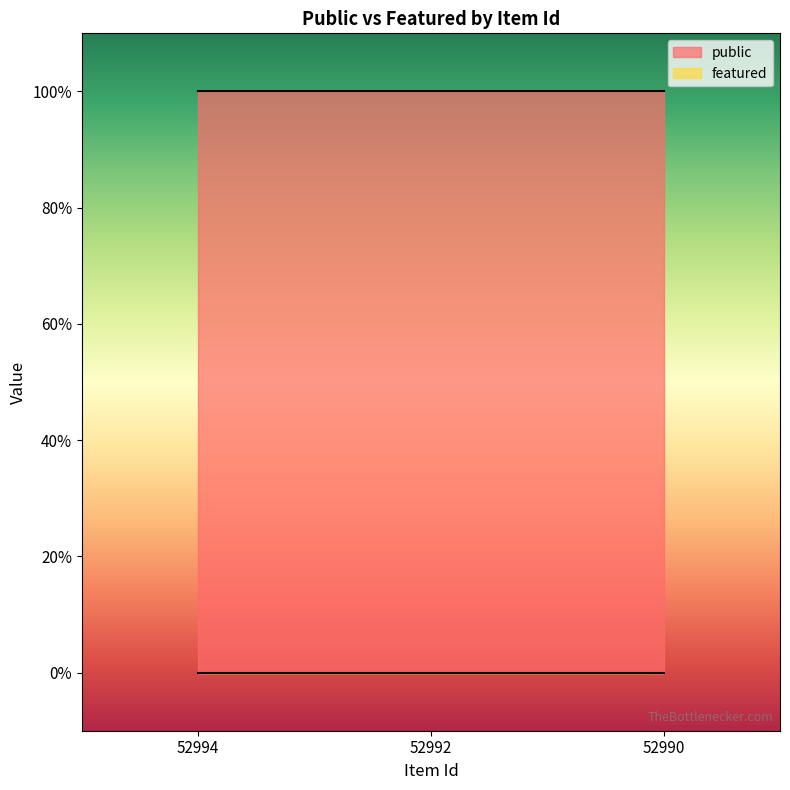

What is the value of the public point at the 1st from the left?

1